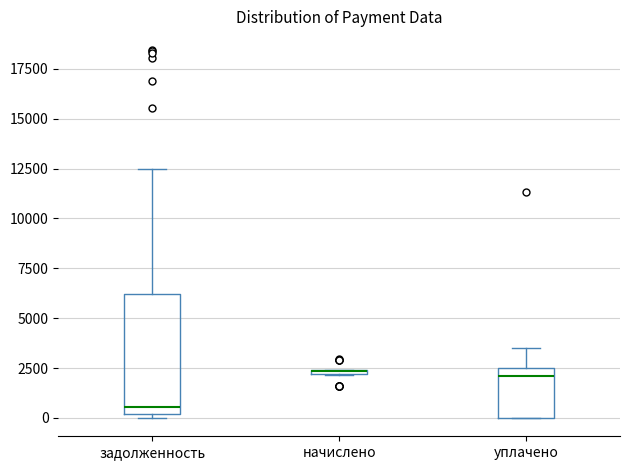

Where is the lower edge of the box for начислено on the y-axis? The values are not printed on the chart, so give them approximately, as read against the axis.

2000